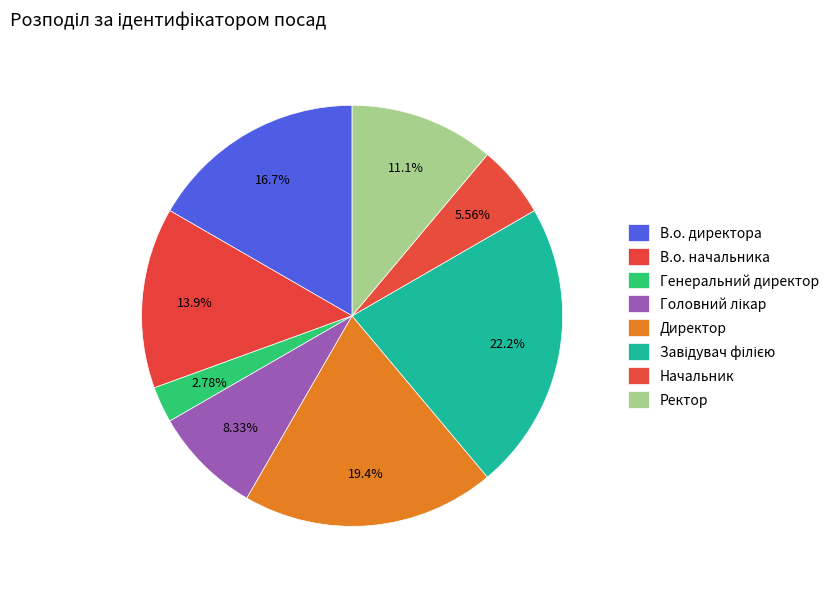

Is Головний лікар the majority of the pie?

No